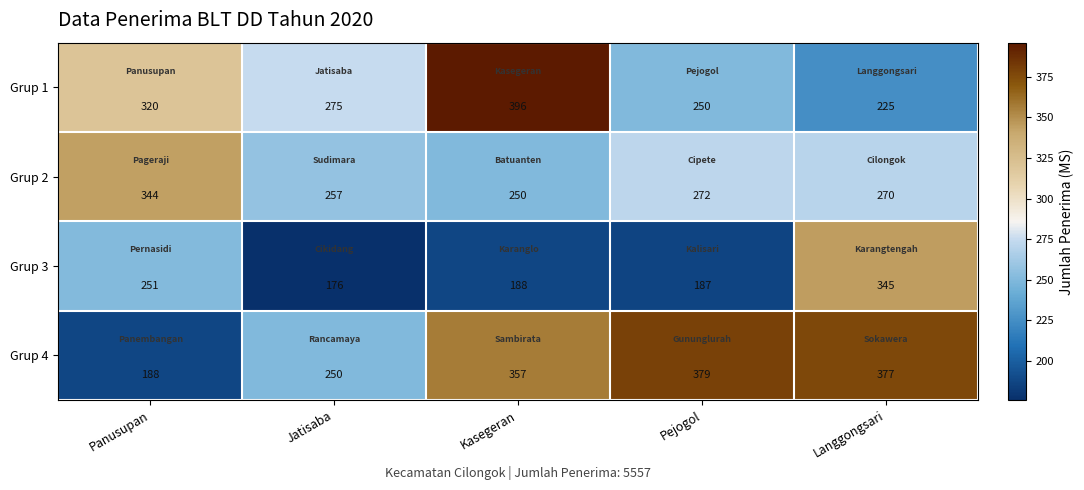

At which label does Grup 4 reach its peak?

Pejogol